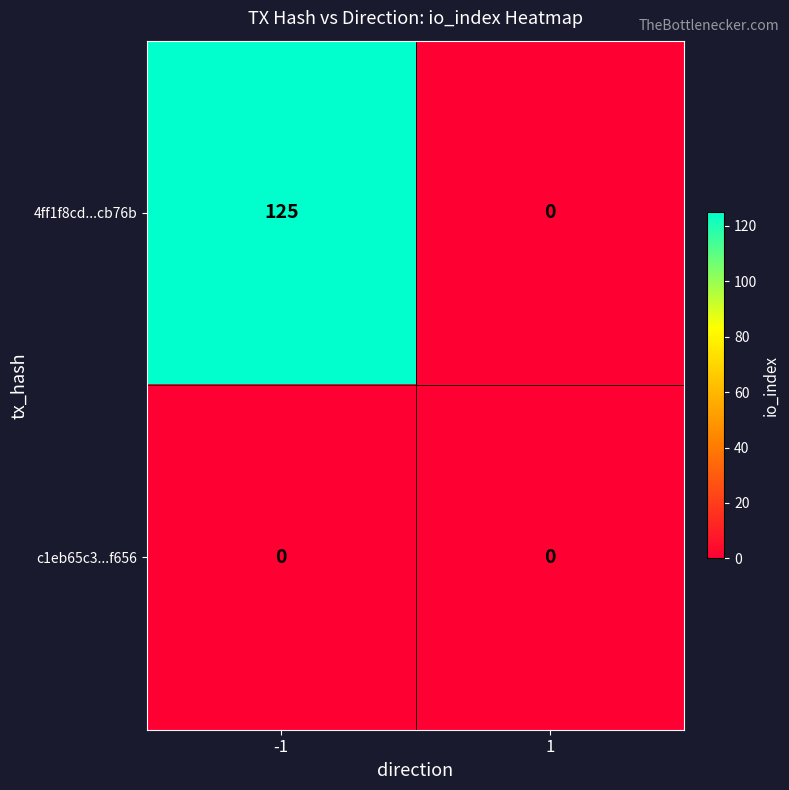

Which series has the widest spread of values?

4ff1f8cd...cb76b